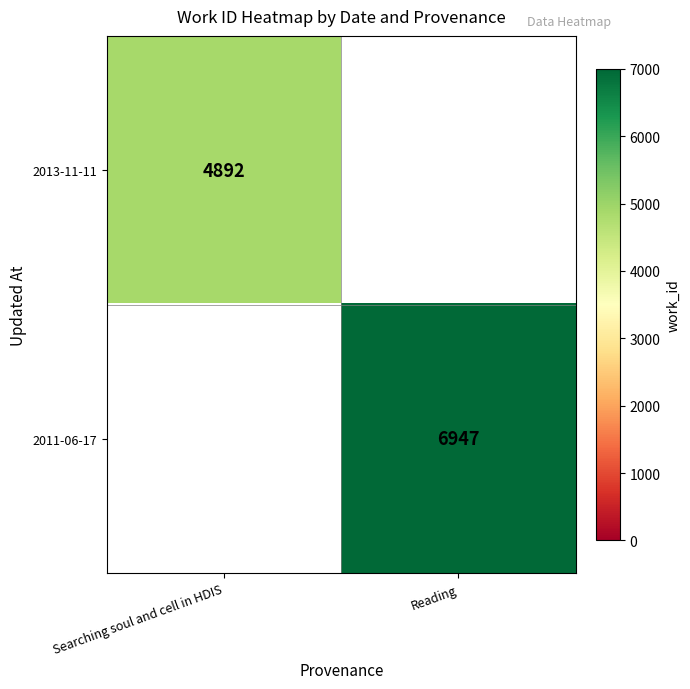

Is it true that 2013-11-11 equals 993 at Searching soul and cell in HDIS?

False